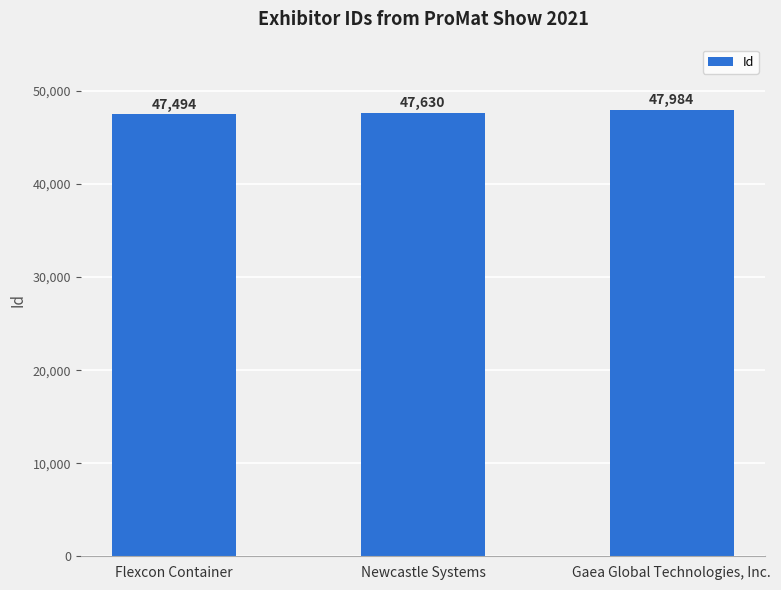

The value at Flexcon Container is 21927. True or false?

False